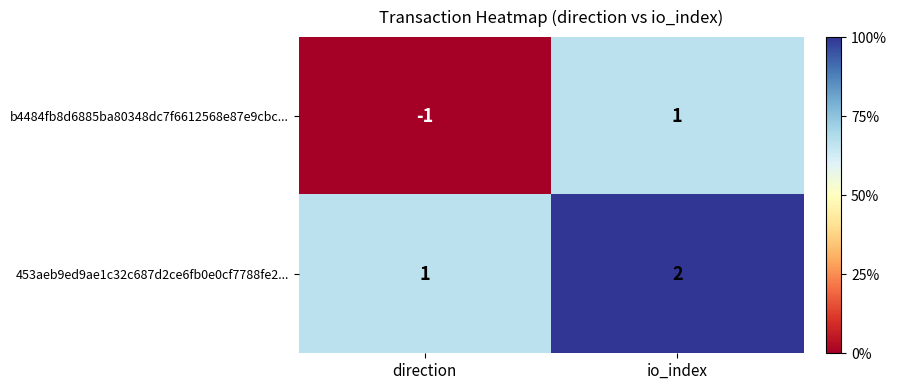

How many categories are shown in the chart?

2